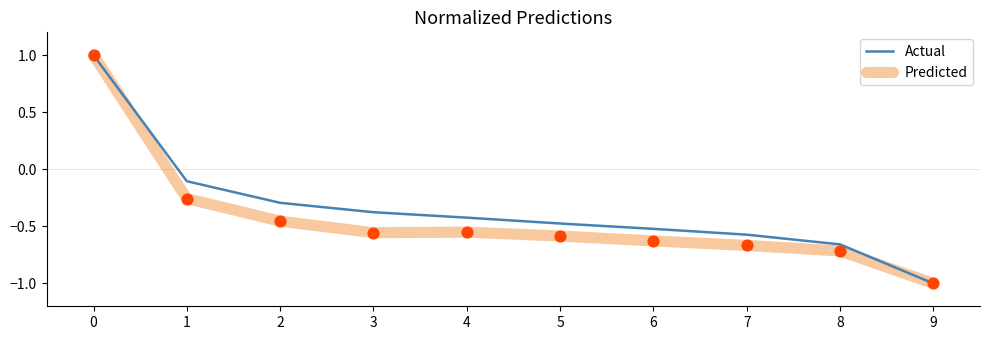

Which series changed the most between 6 and 8?

Actual